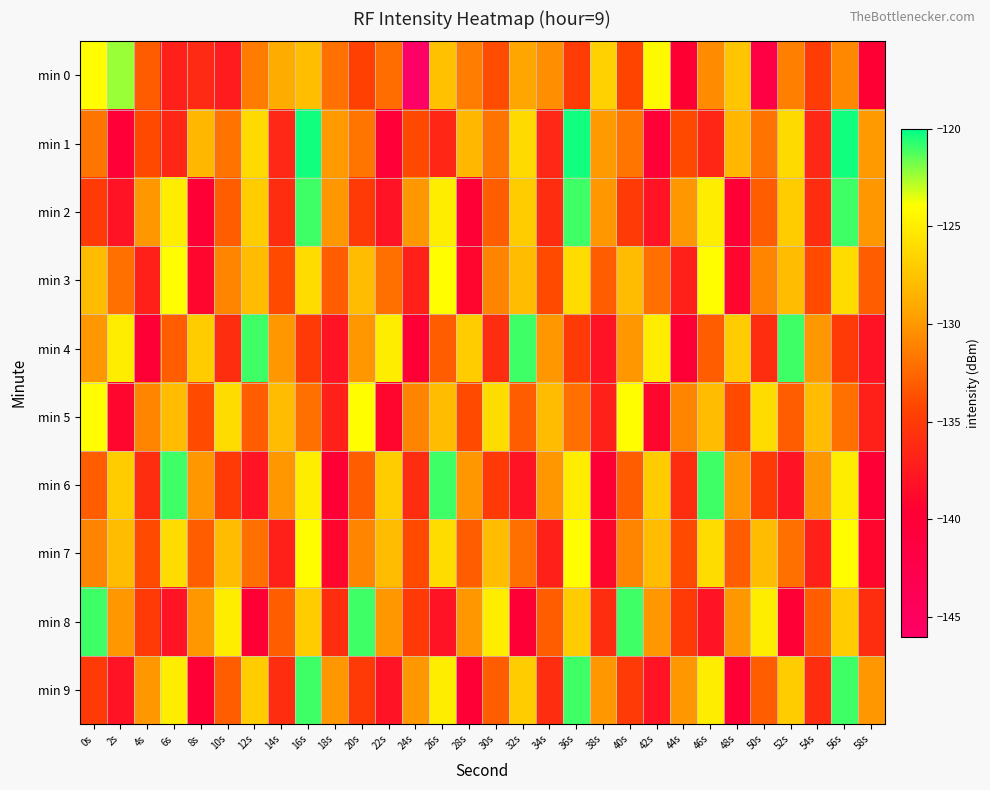

What is the spread (max minus min) of values at 16s?

14.7